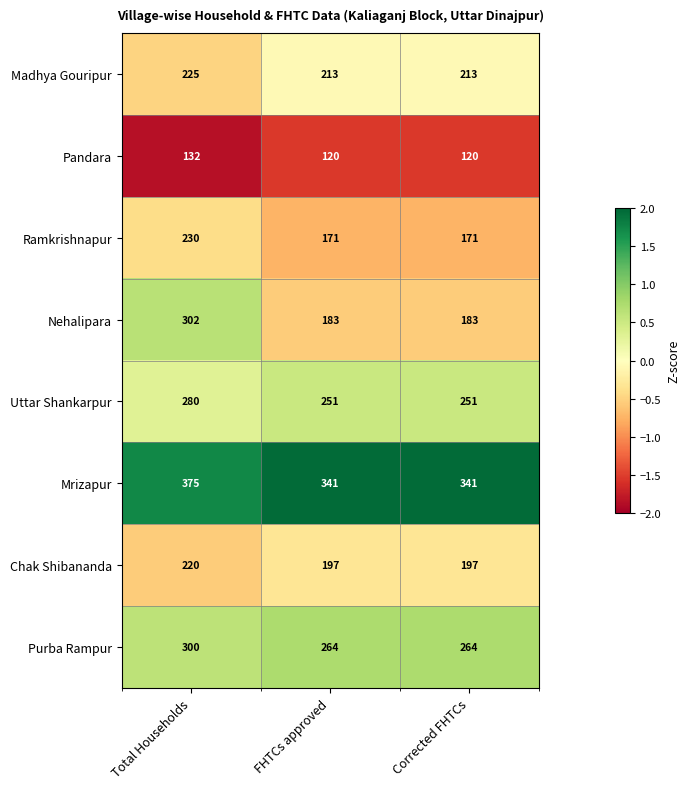

At which category is the sum across all series the highest?

Total Households